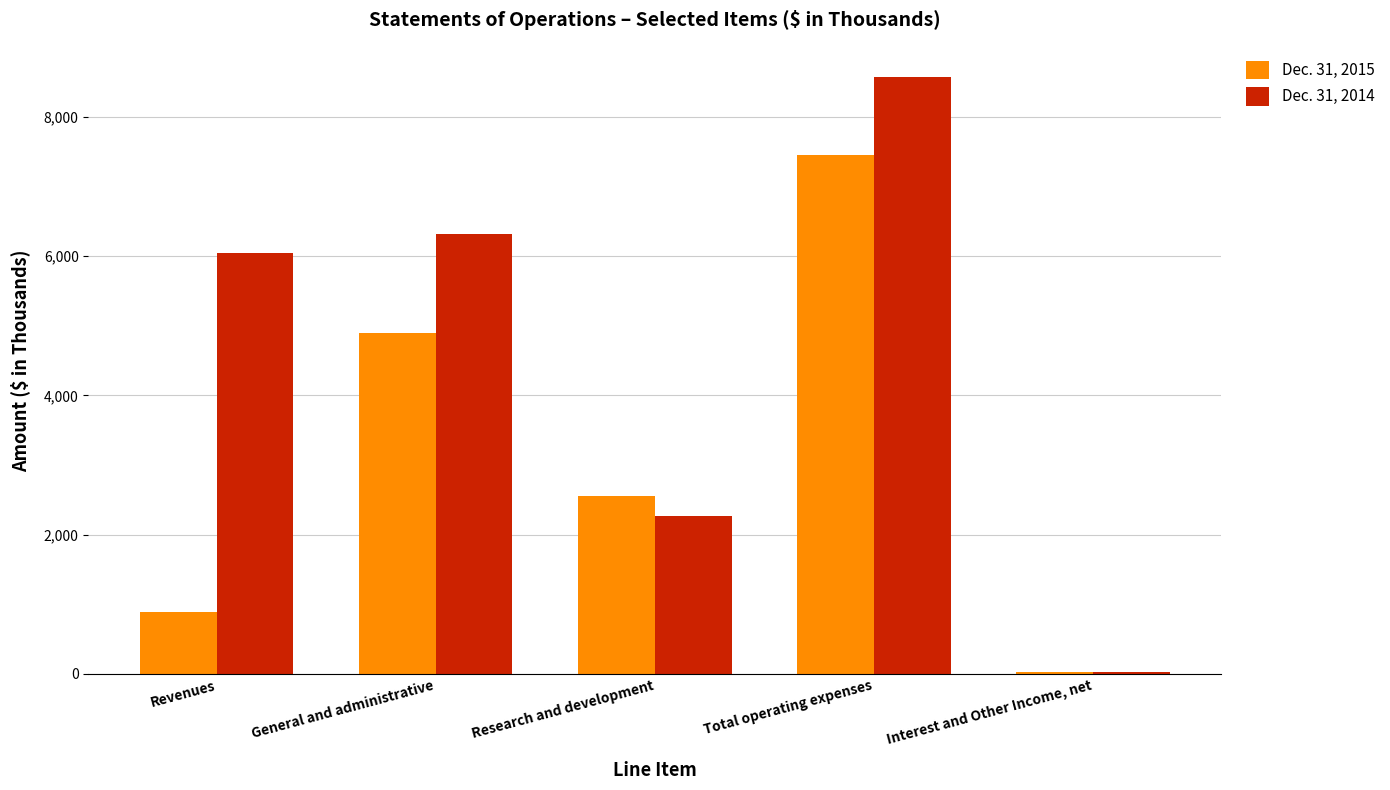

What is the maximum value shown in the chart?

8578